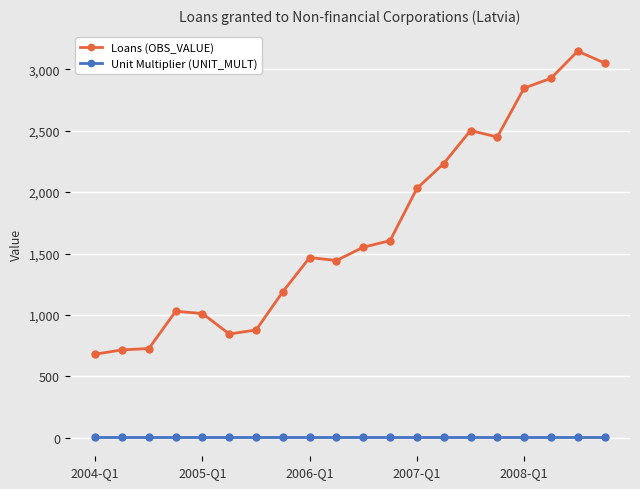

Which series has the largest total across all categories?

Loans (OBS_VALUE)